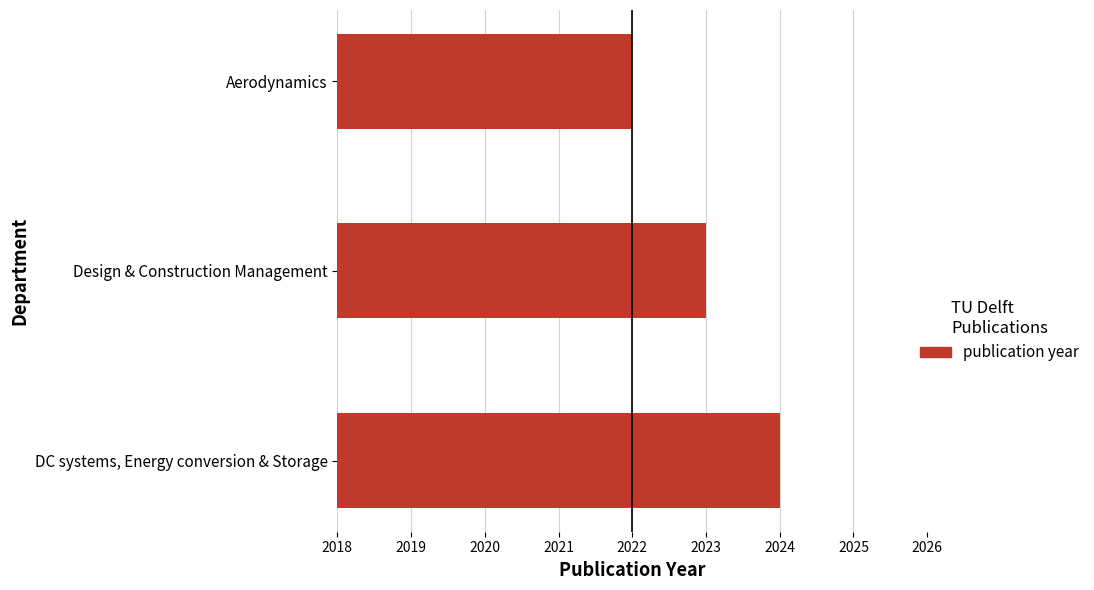

Read the value at Design & Construction Management.

2023